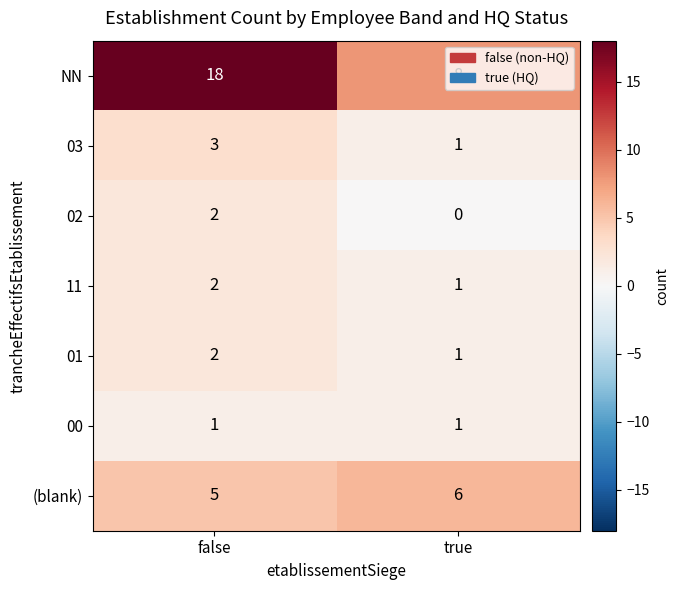

At which category does the chart reach its peak across all series?

false